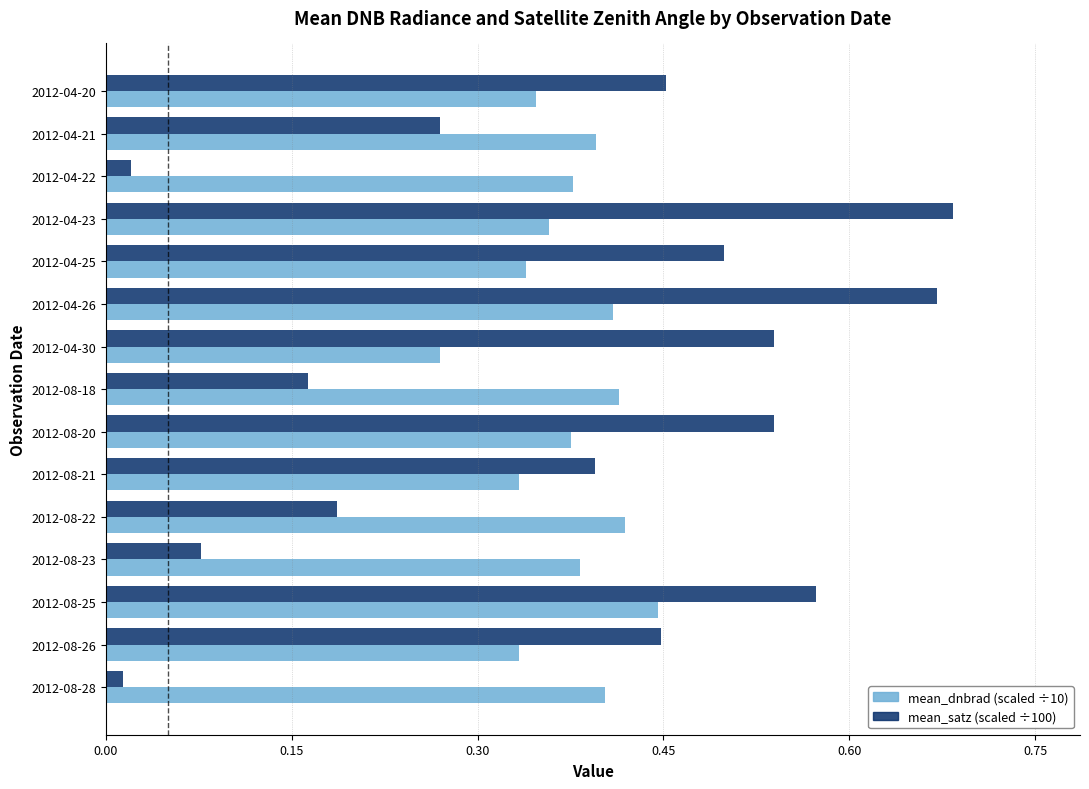

The mean_satz (scaled ÷100) series shows 0.2 at 2012-08-21. True or false?

False